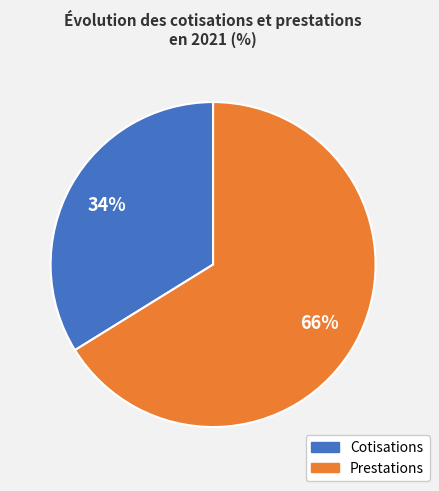

Between Cotisations and Prestations, which is larger?

Prestations